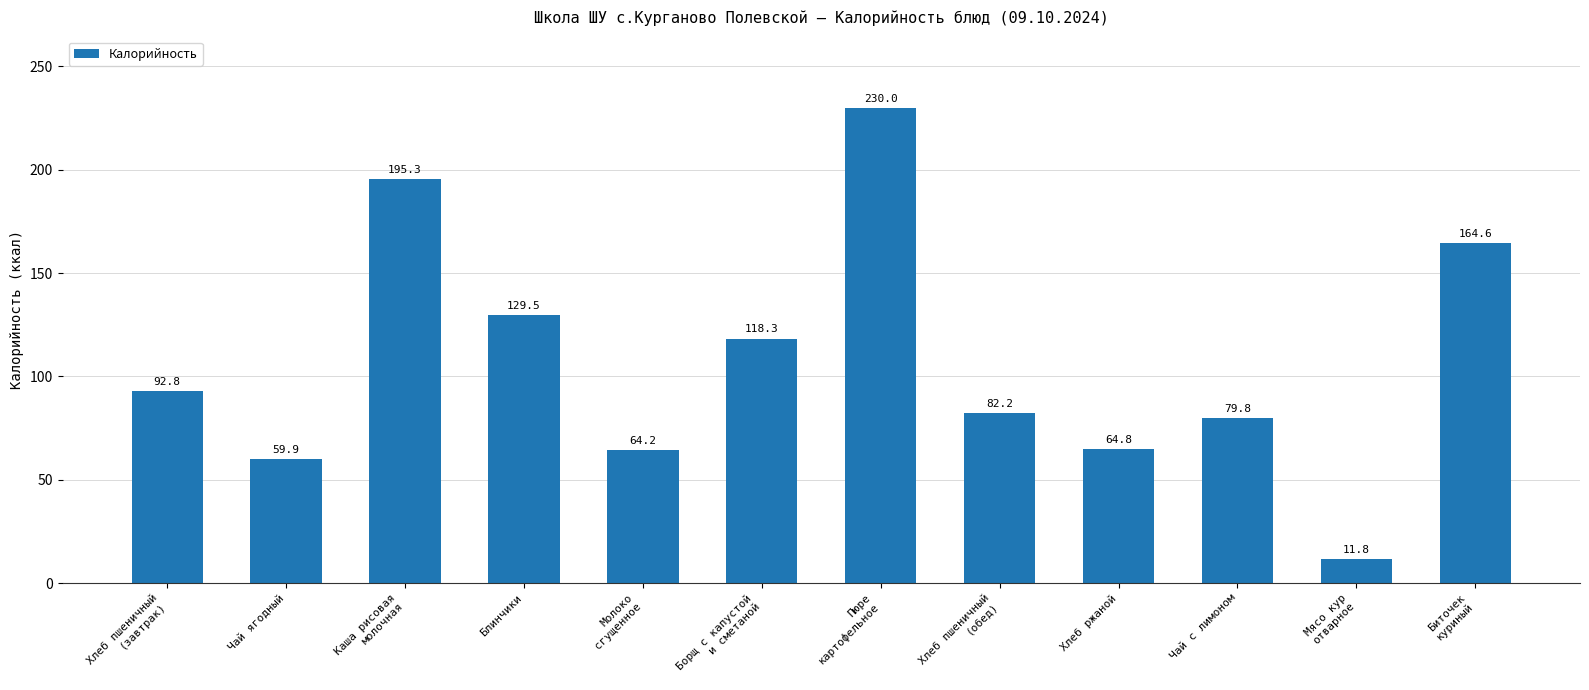

At which category does the chart reach its peak across all series?

Пюре
картофельное